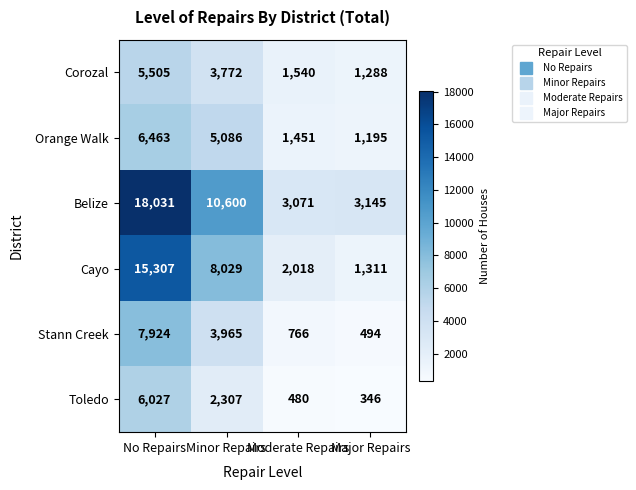

Rank the categories by Belize value from highest to lowest.

No Repairs, Minor Repairs, Major Repairs, Moderate Repairs